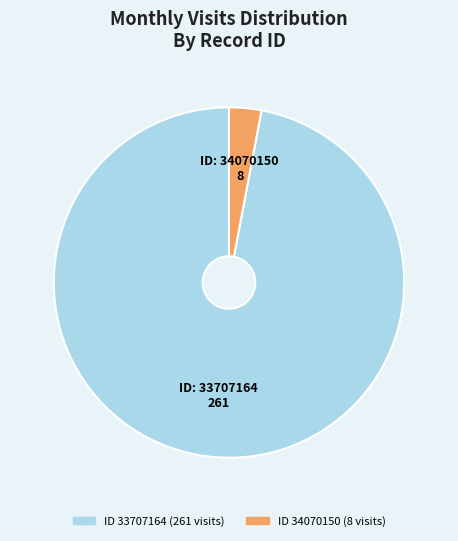

Is there any slice that represents more than half of the pie?

Yes